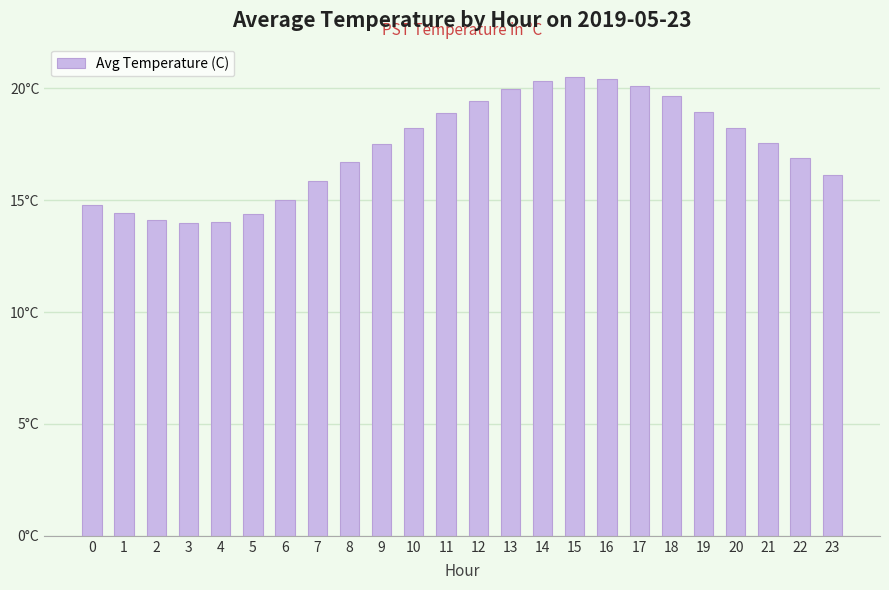

The chart shows a value of 20.3 at 14. True or false?

True